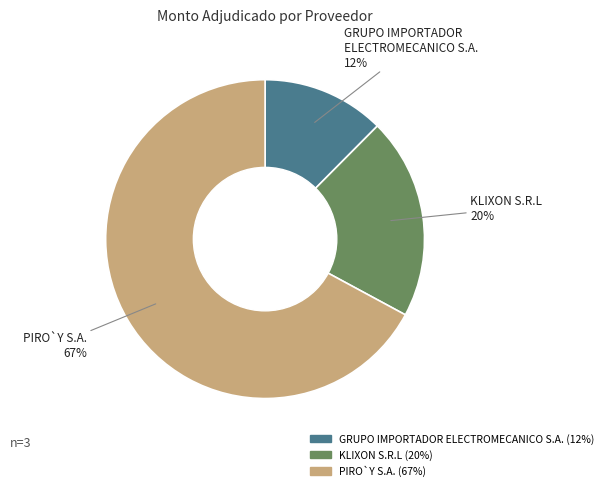

How many slices are in this pie chart?

3